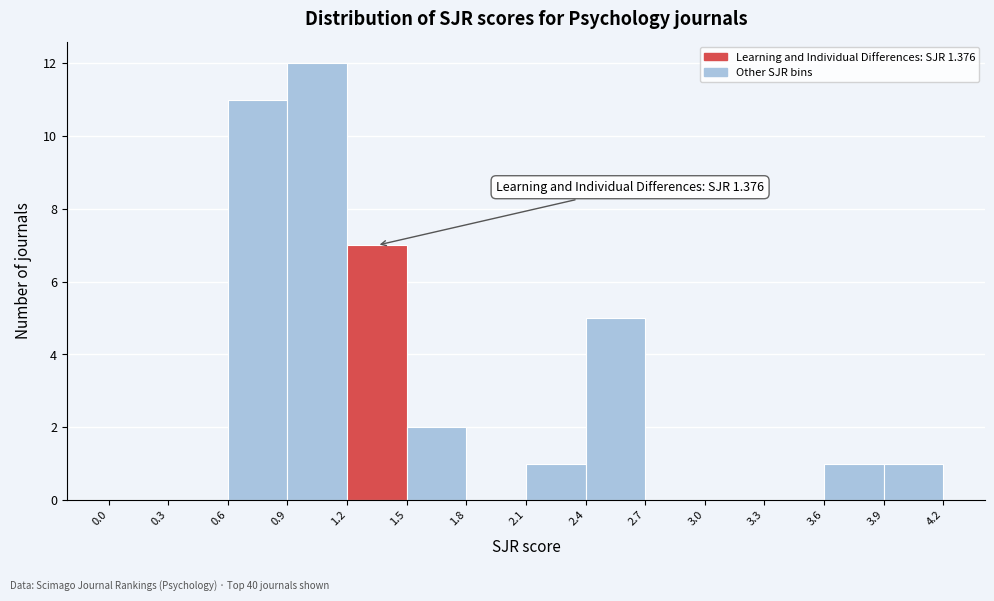

Over which range of the x-axis is the bar tallest?

0.9 to 1.2